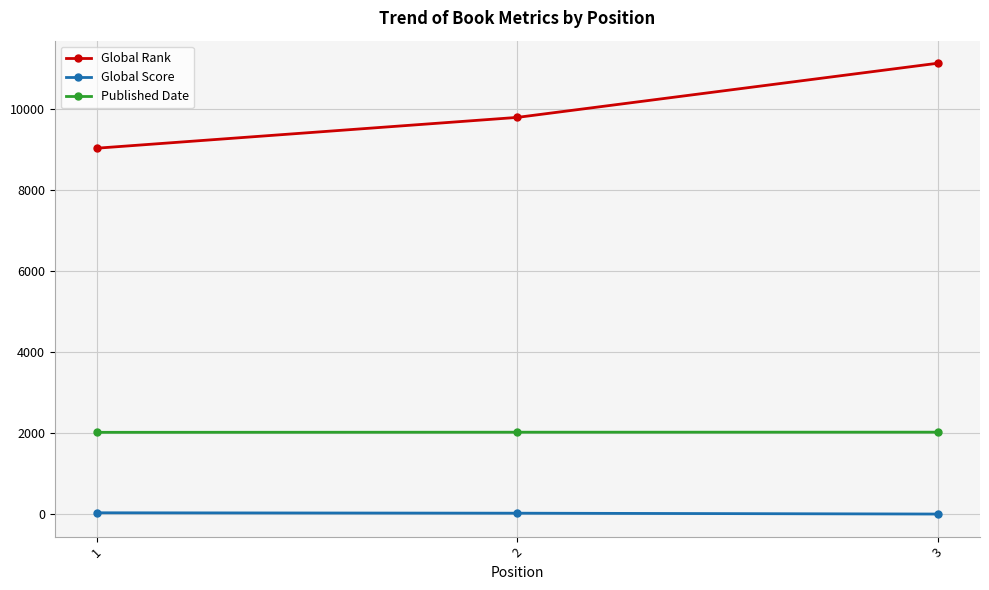

The Published Date series shows 2019 at 1. True or false?

True